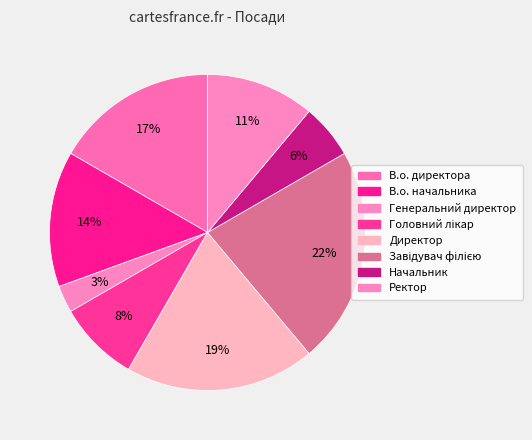

How many segments does this pie chart have?

8